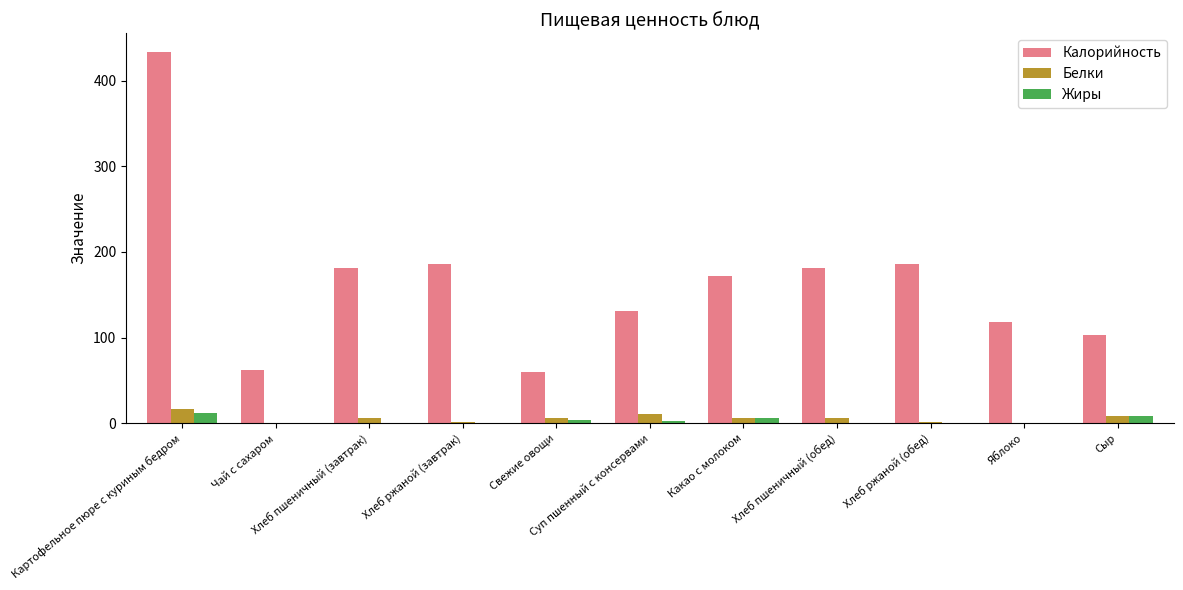

Which series has the widest spread of values?

Калорийность